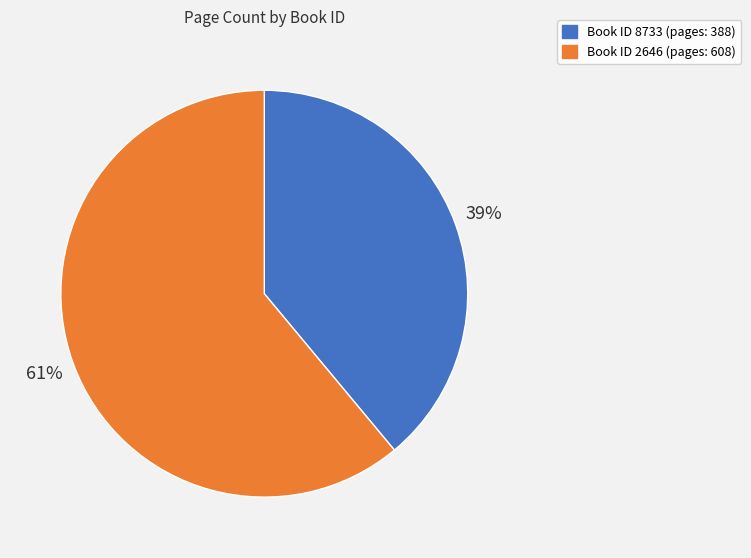

Does any single category account for the majority?

Yes